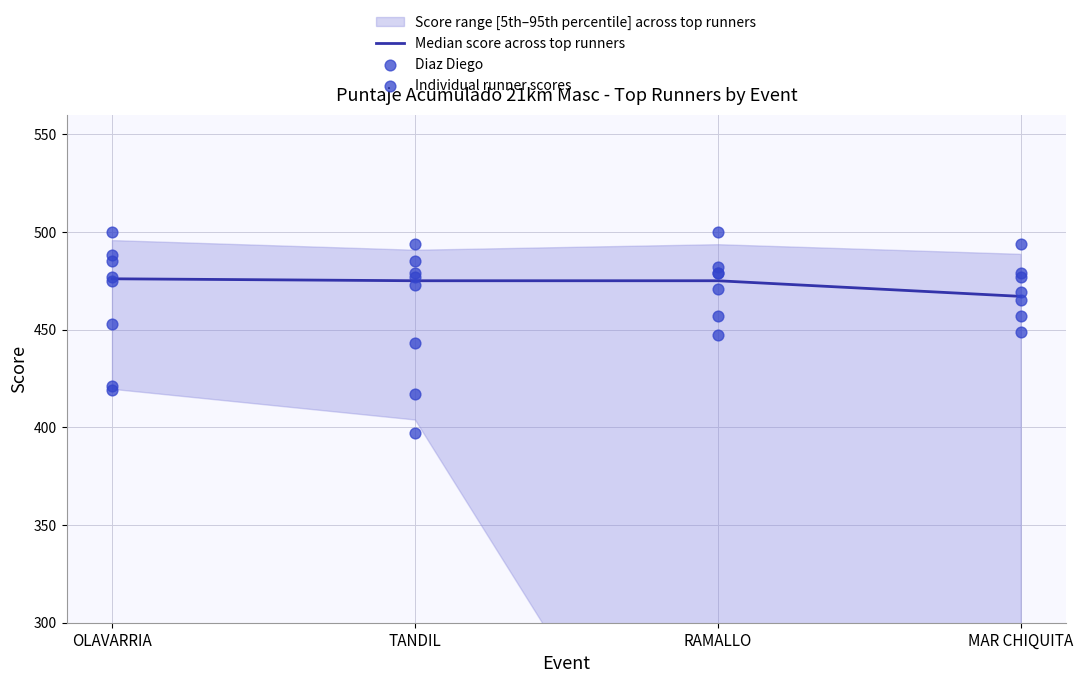

Which series has the largest total across all categories?

Diaz Diego